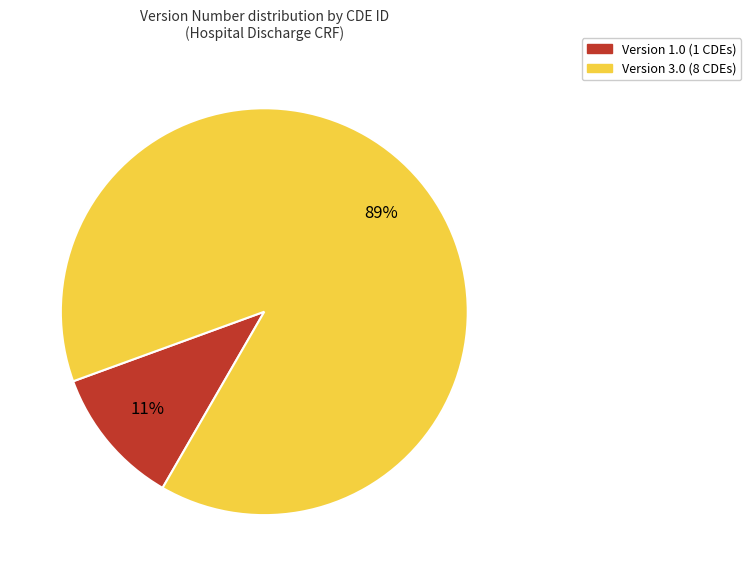

To the nearest percent, what is the average slice percentage?

50%